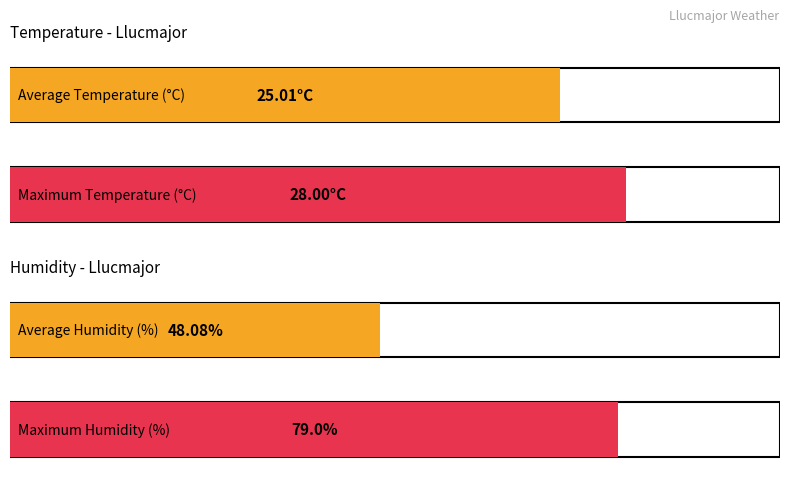

The Temperature (°C) series shows 13.8 at 11:00. True or false?

False